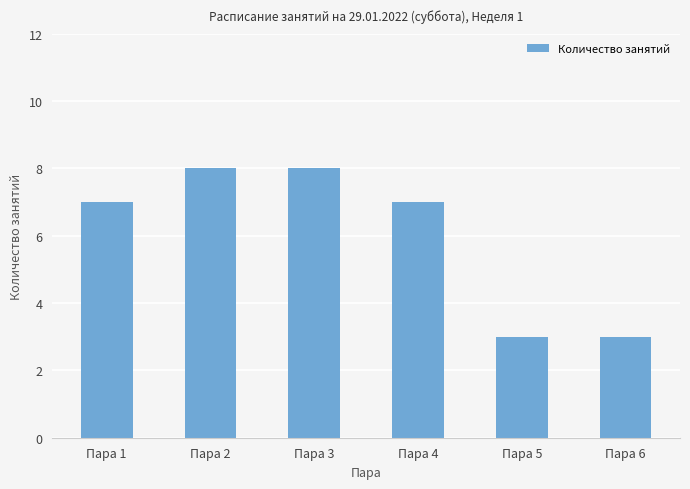

What is the sum of all values?

36